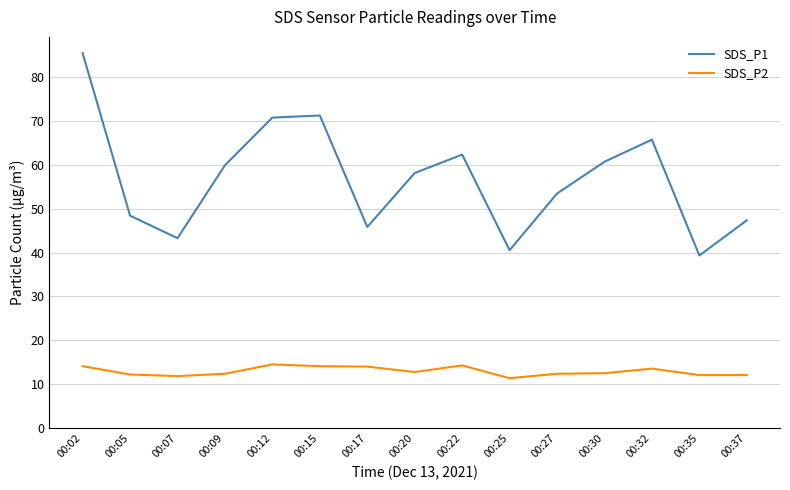

List the series in order of their peak value, lowest first.

SDS_P2, SDS_P1